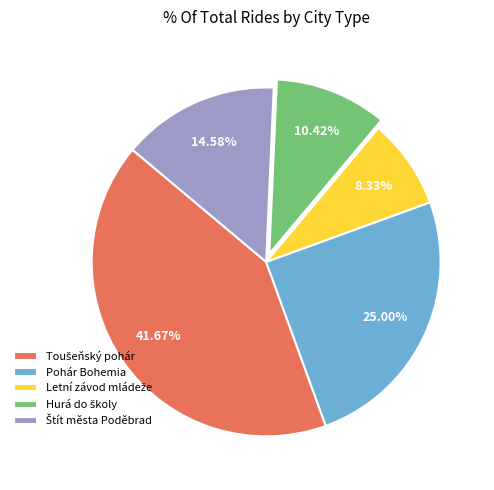

How many segments does this pie chart have?

5